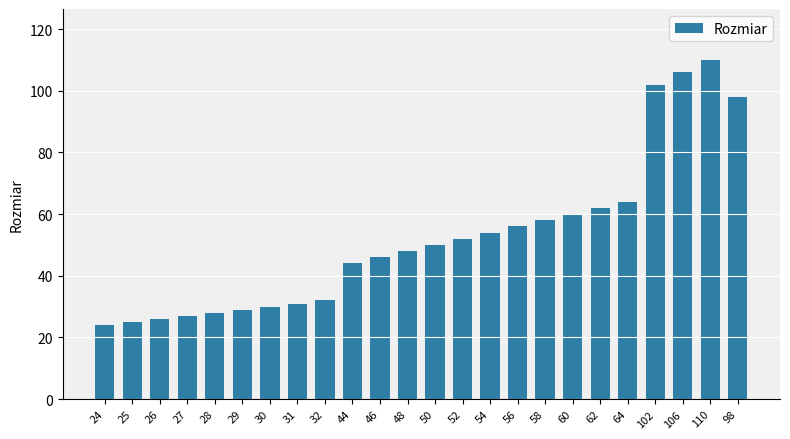

Reading right to left, extract all data points from this chart.

98	110	106	102	64	62	60	58	56	54	52	50	48	46	44	32	31	30	29	28	27	26	25	24